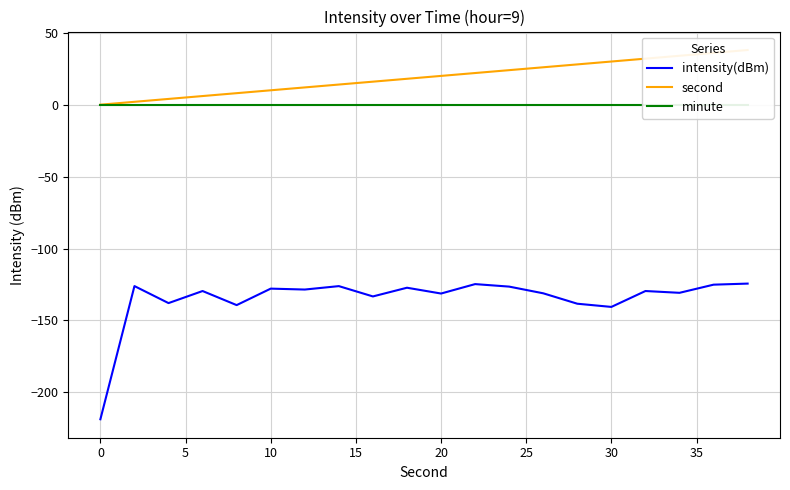

True or false: second and minute intersect in this chart.

False